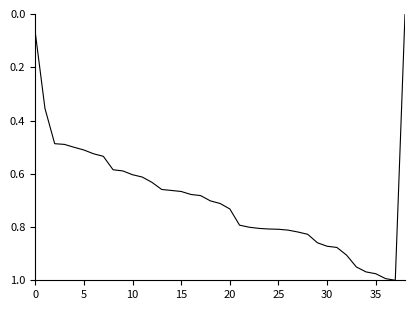

What is the maximum value shown in the chart?

1.0